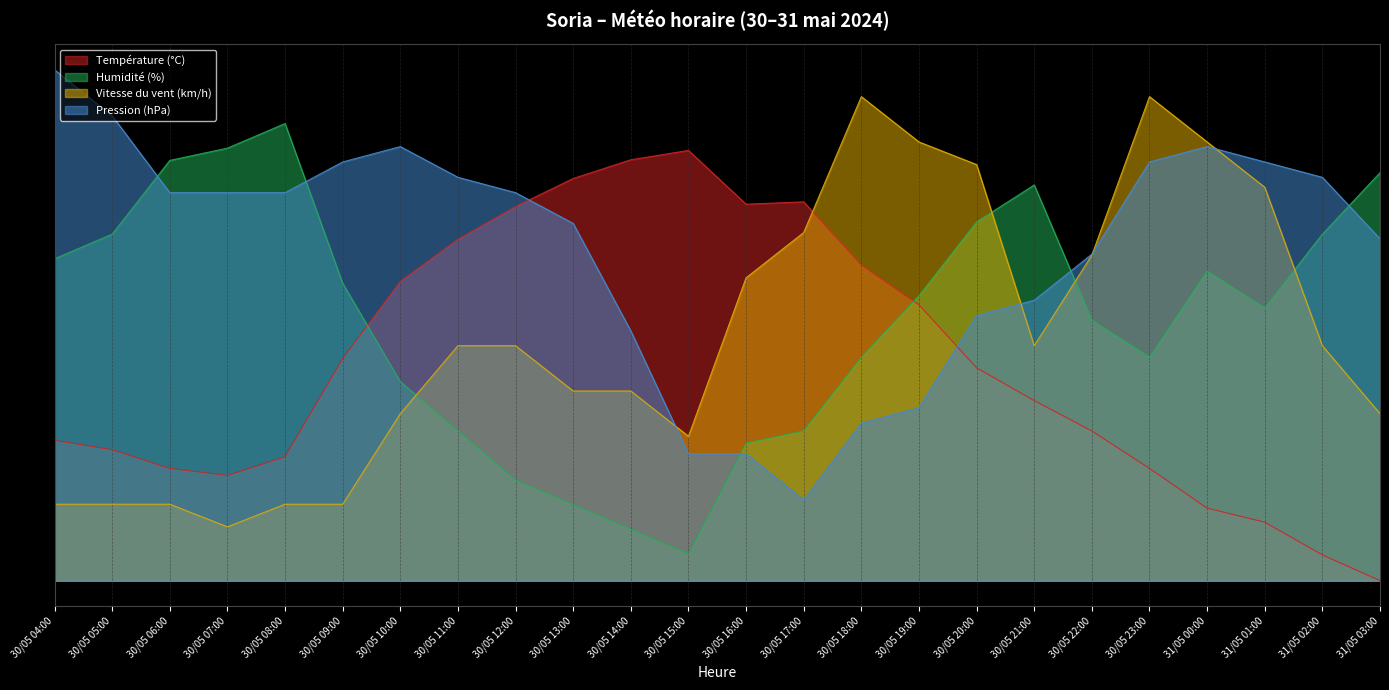

What is the total value across all series at 30/05 11:00?

210.0